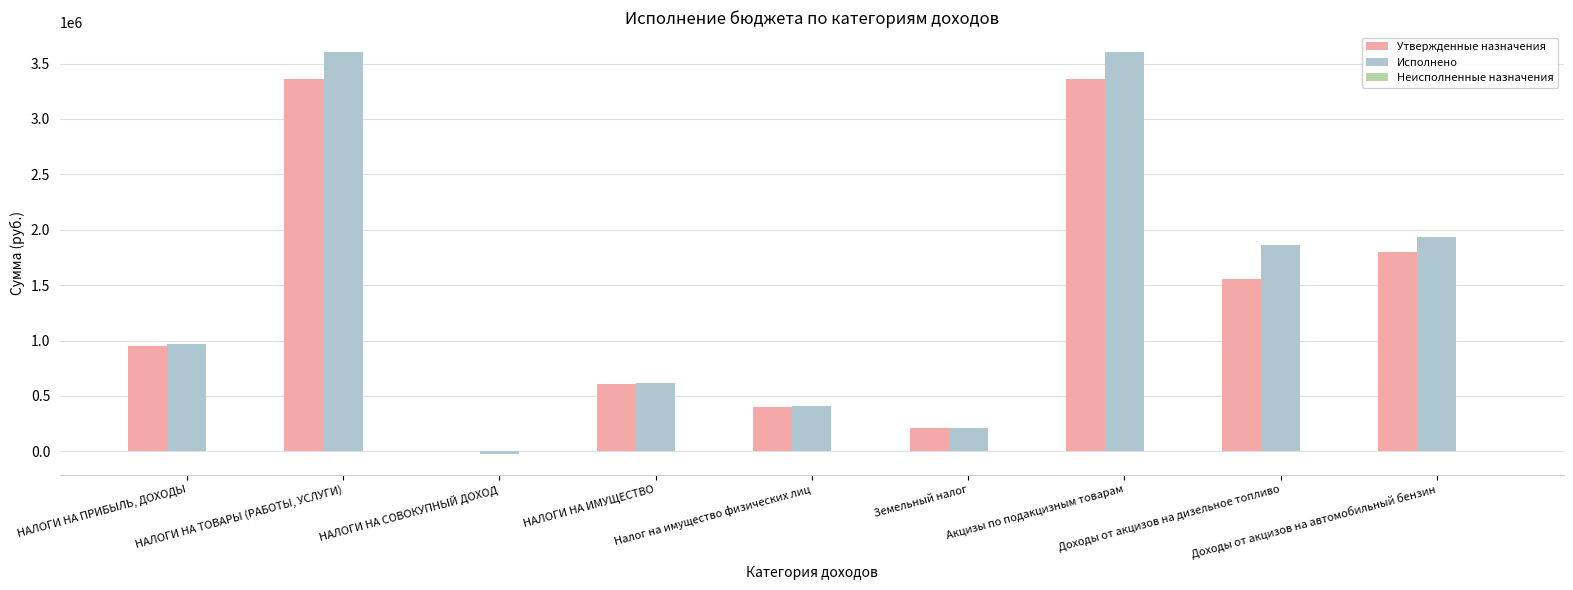

Between НАЛОГИ НА ПРИБЫЛЬ, ДОХОДЫ and Земельный налог, which series saw the biggest shift?

Исполнено